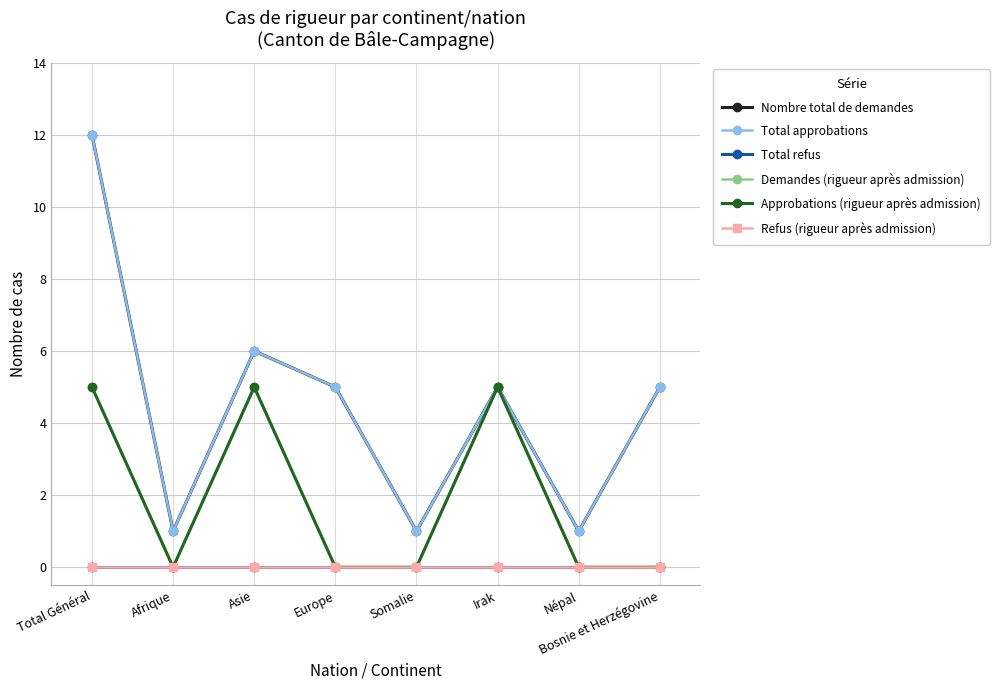

The Demandes (rigueur après admission) series shows 2 at Somalie. True or false?

False